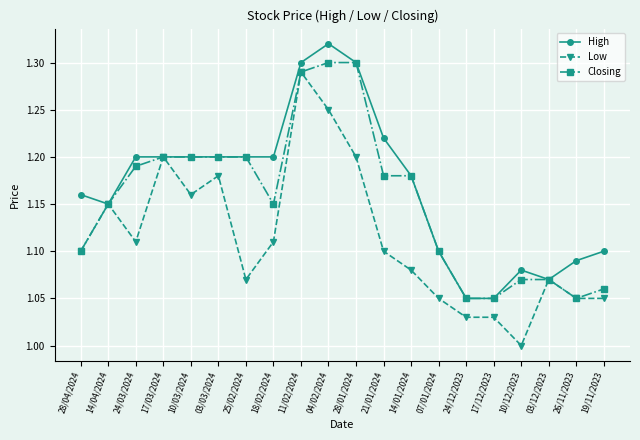

Rank the series by their average value, from highest to lowest.

High, Closing, Low